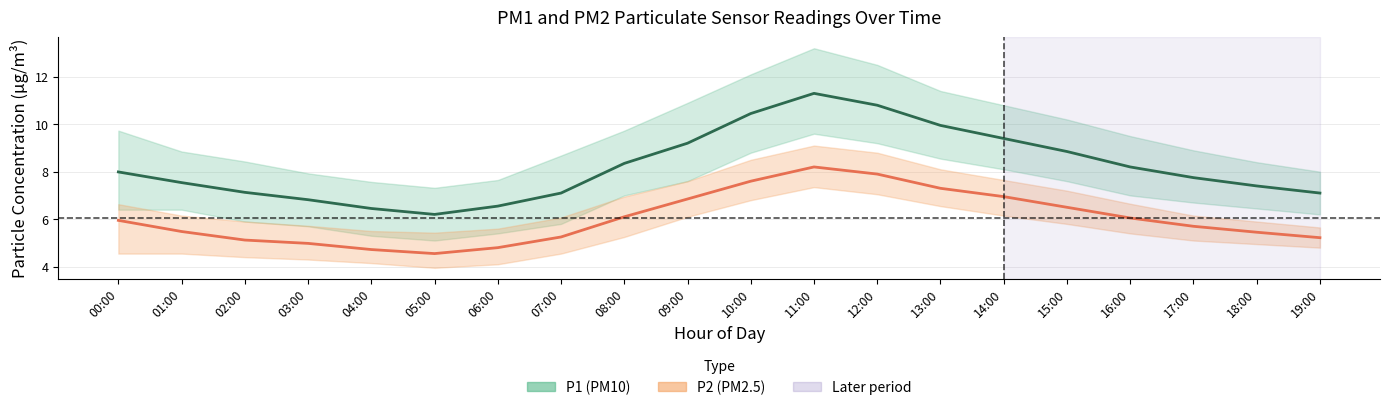

Where is the first local maximum for P1 (PM10)?

11:00